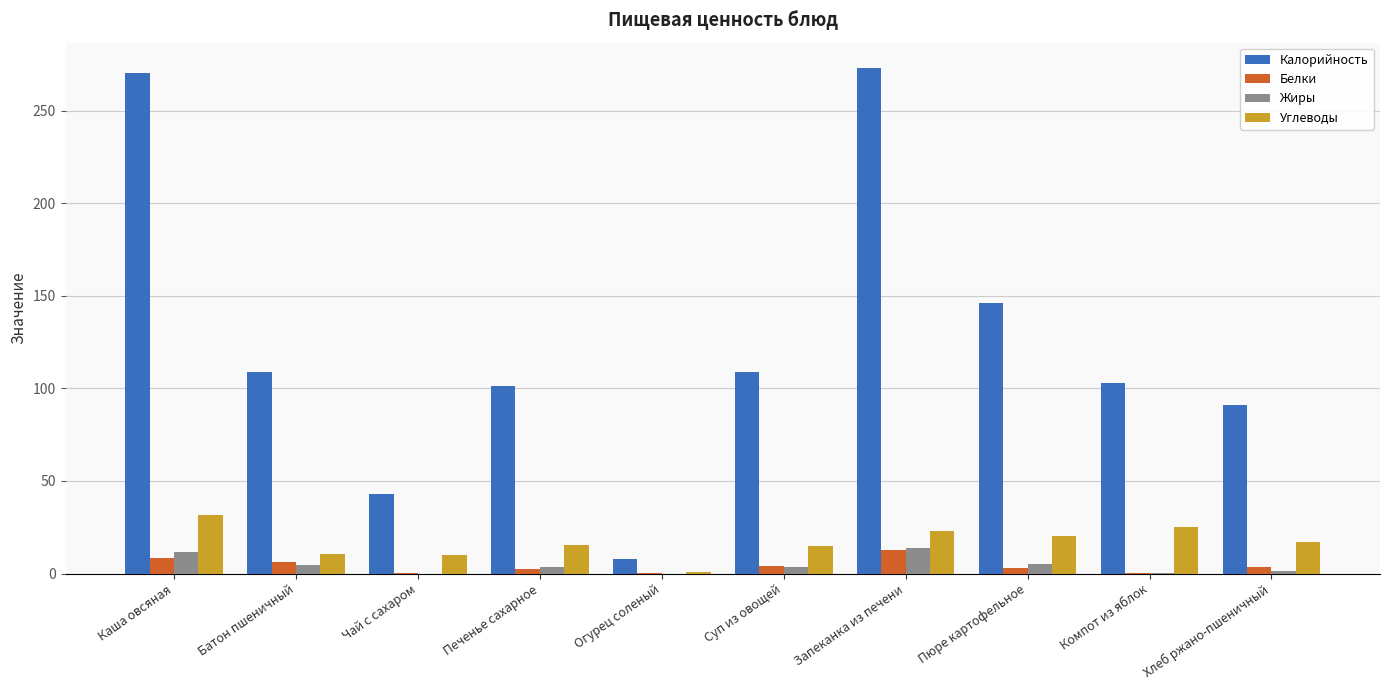

The Калорийность series shows 109.0 at Суп из овощей. True or false?

True